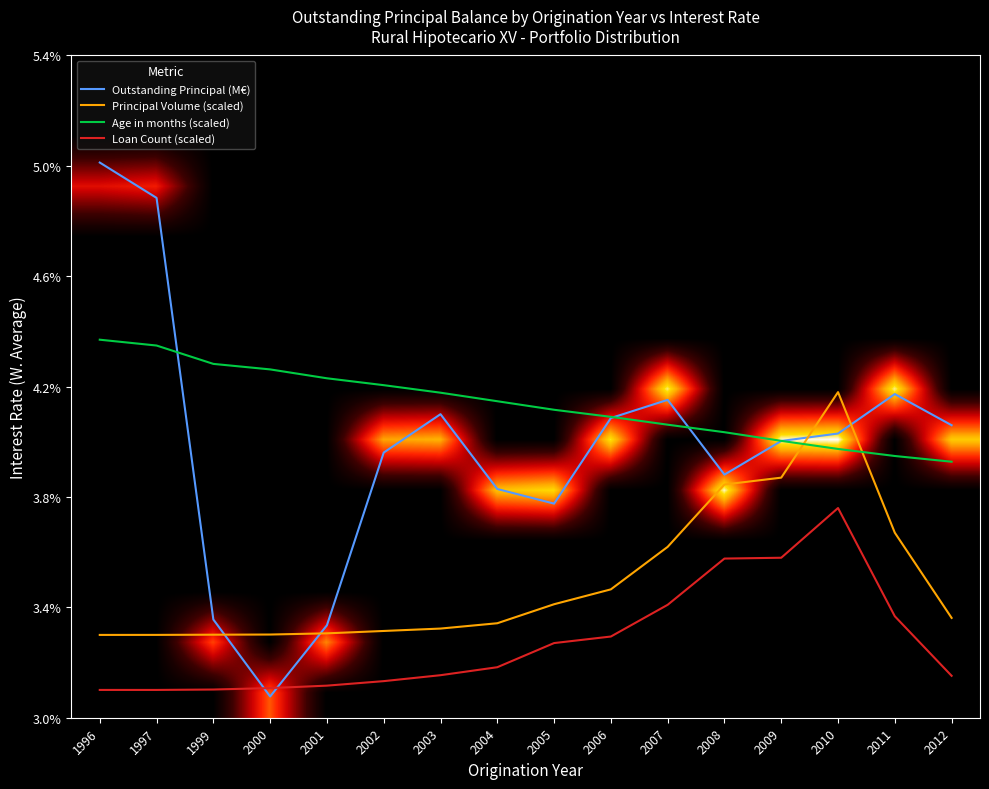

List the labels in order of Loan Count (scaled) value, largest first.

2010, 2009, 2008, 2007, 2011, 2006, 2005, 2004, 2003, 2012, 2002, 2001, 2000, 1999, 1996, 1997